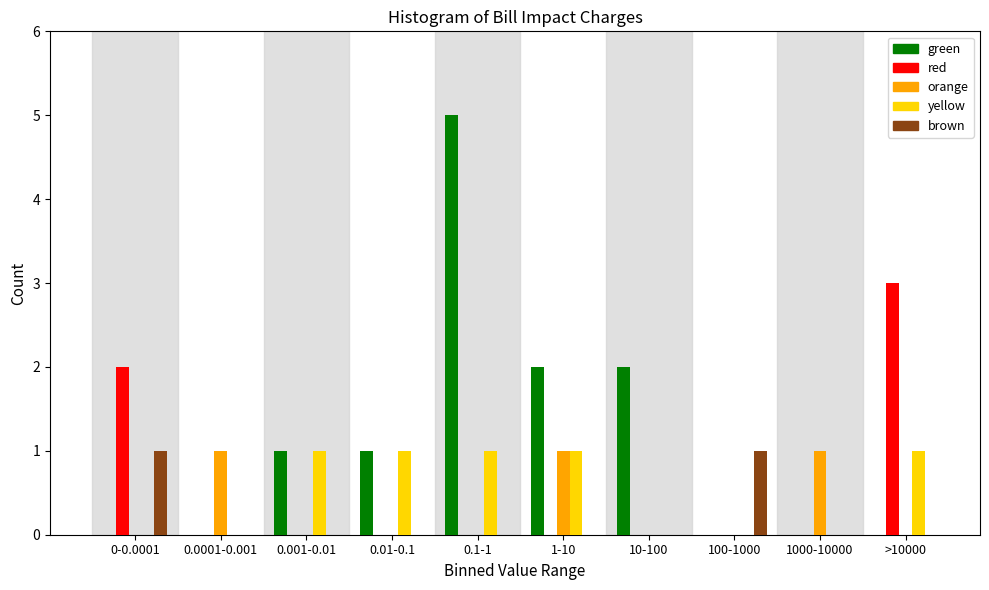

Which series has the largest total across all categories?

green